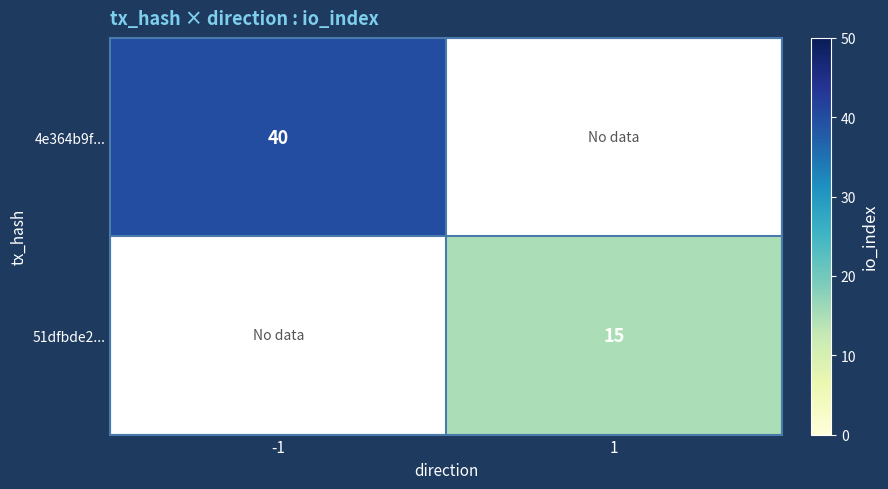

Is the value of 4e364b9f... at -1 greater than the value of 51dfbde2... at 1?

Yes